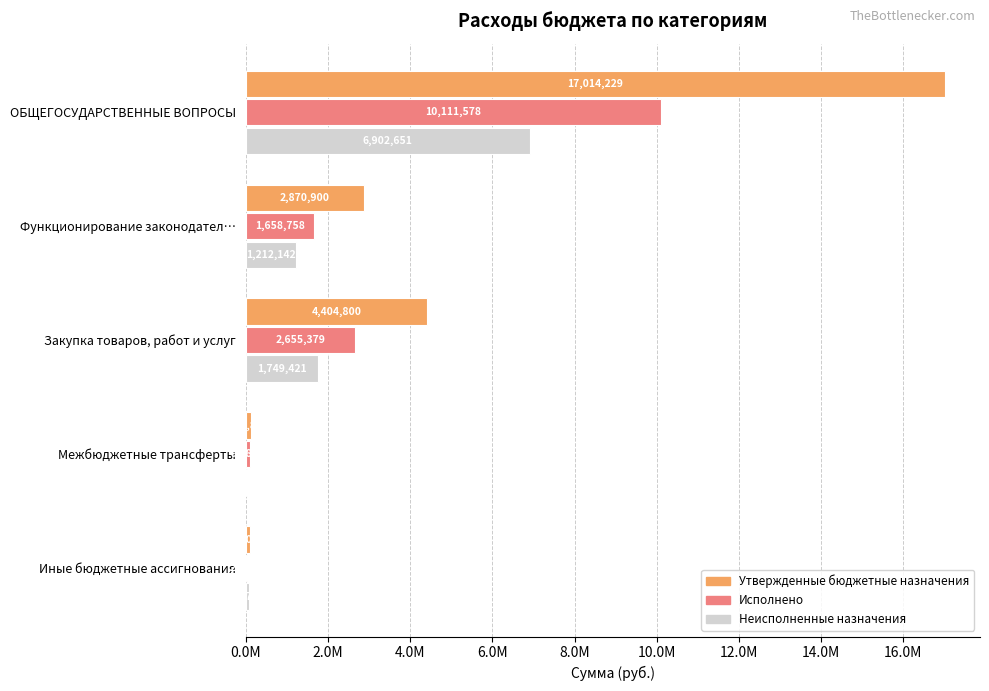

What position from the left is Функционирование законодател…?

2